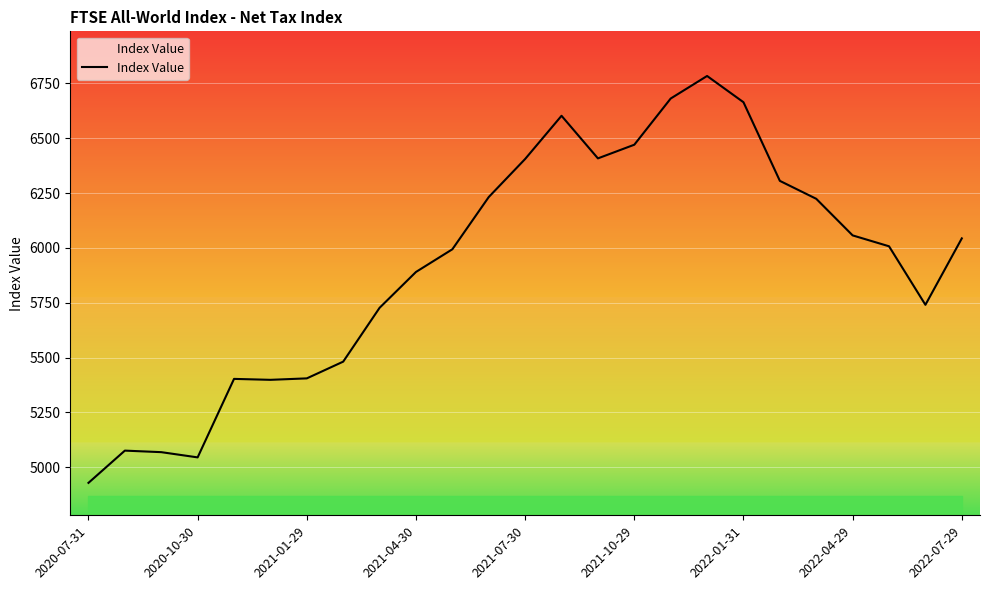

What is the minimum value shown in the chart?

4929.1